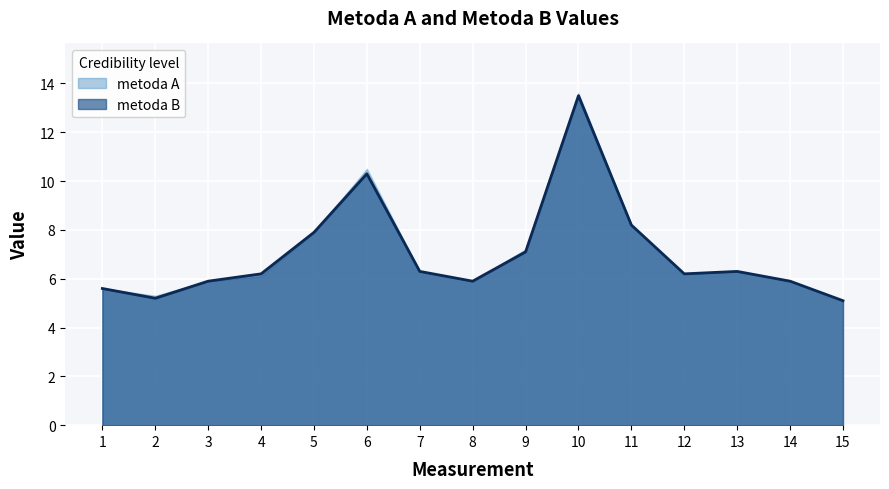

What is the smallest value displayed?

5.1